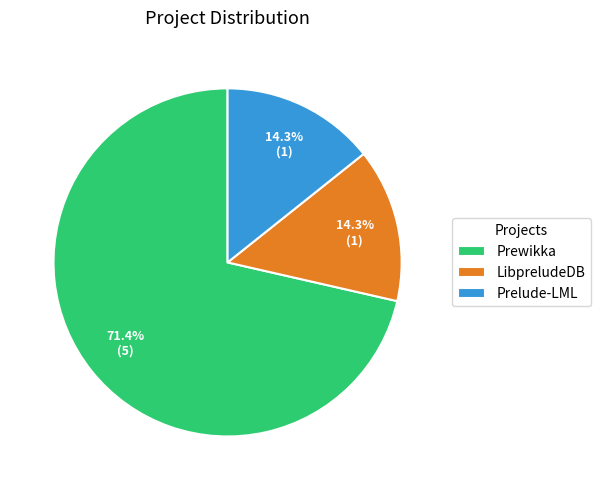

What percentage is NOT represented by Prewikka?

28.6%